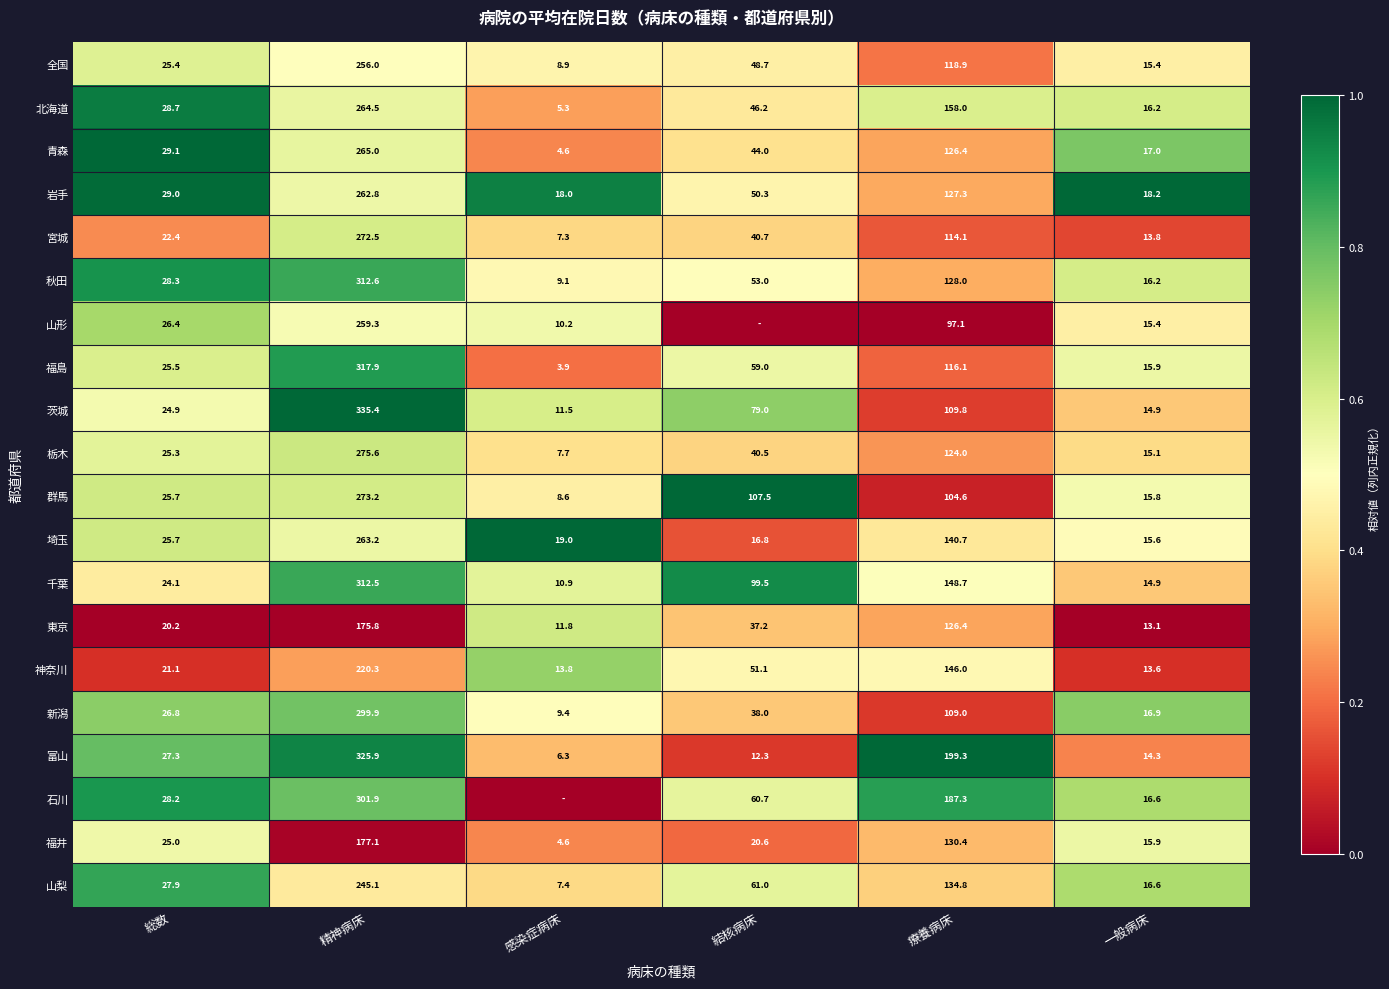

What is the sum of all 千葉 values?

610.6